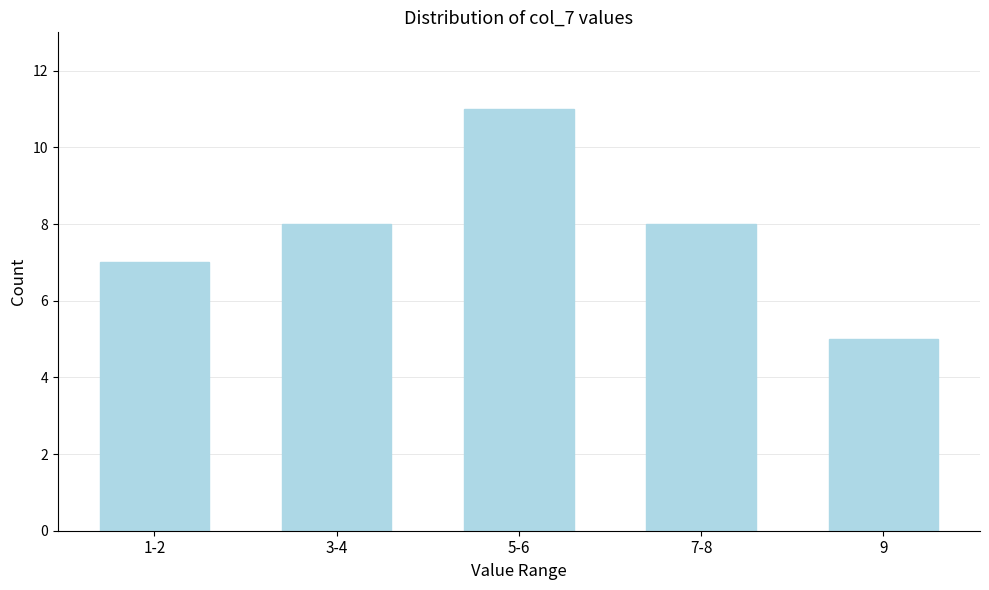

Reading right to left, what are all the values shown in this chart?

9=5	7-8=8	5-6=11	3-4=8	1-2=7